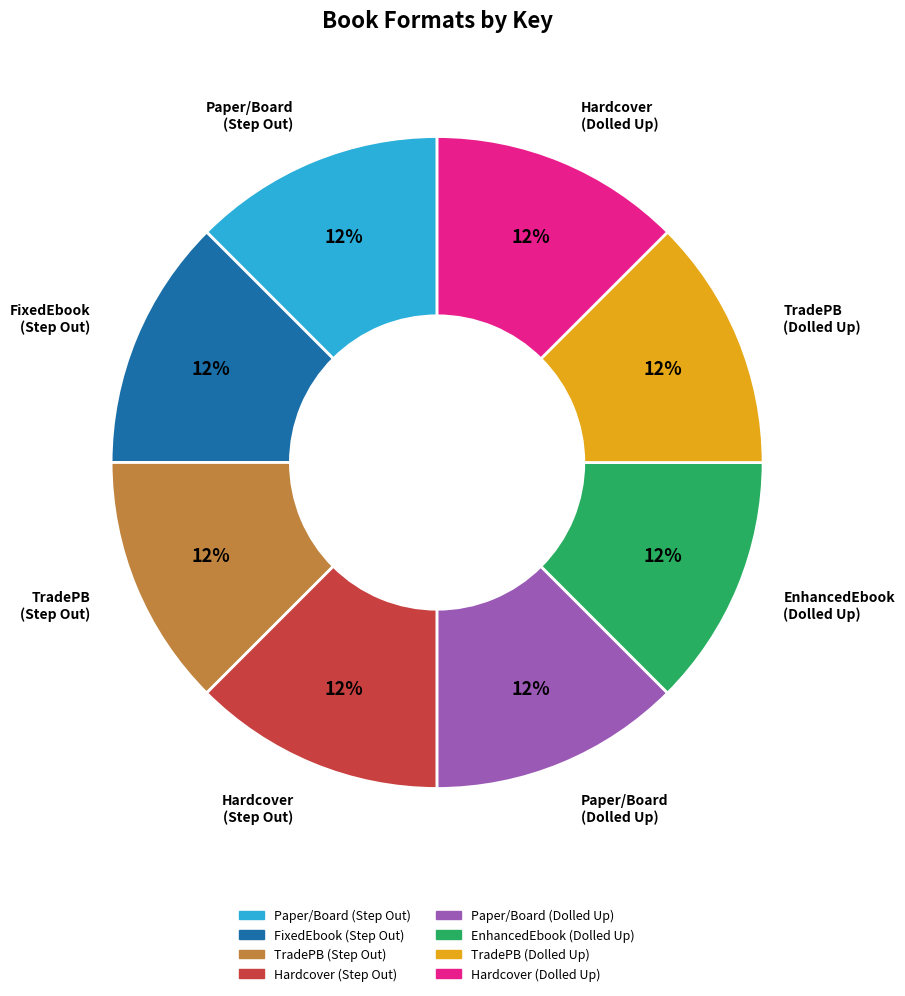

Combined, do TradePB (Step Out) and FixedEbook (Step Out) account for over 50%?

No